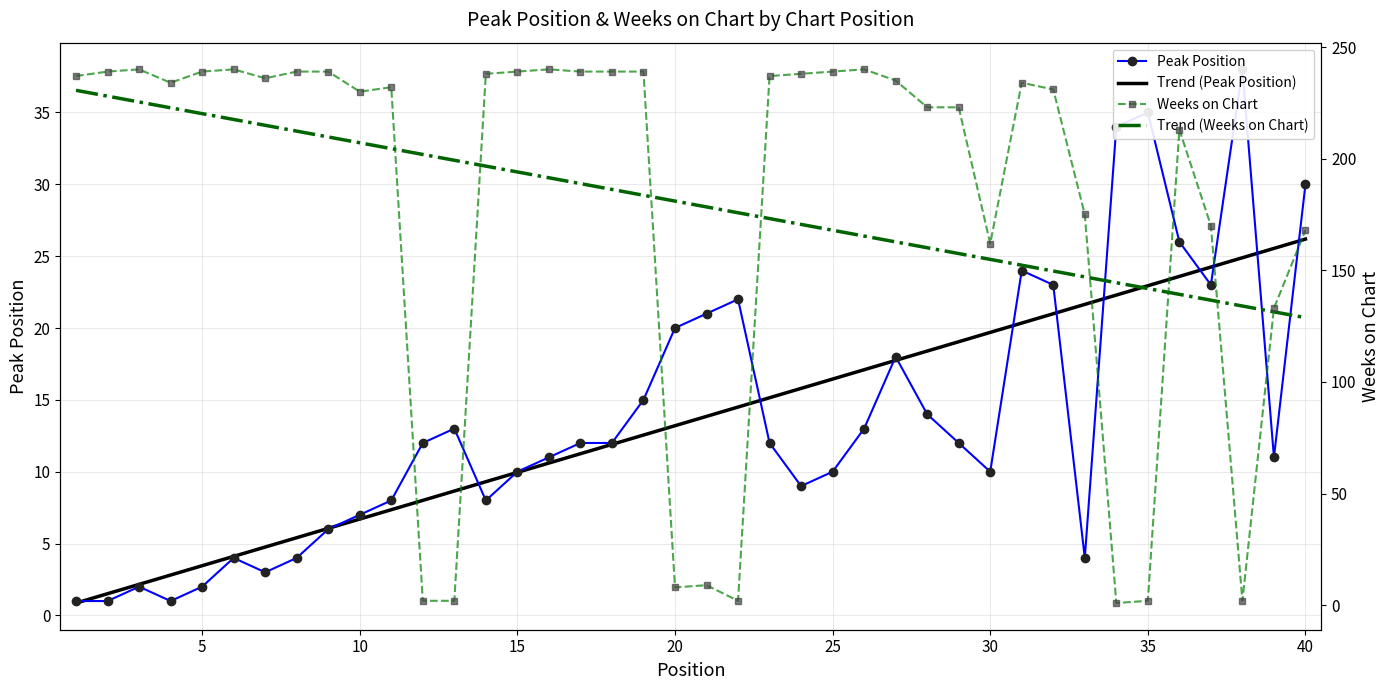

What is the minimum value for Trend (Peak Position)?

0.9